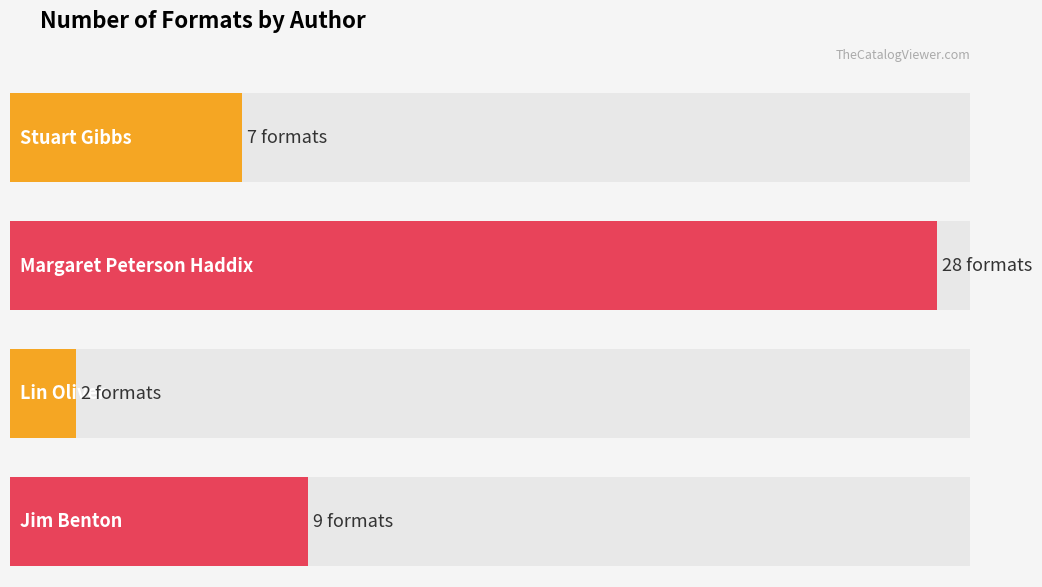

What is the minimum value shown in the chart?

2